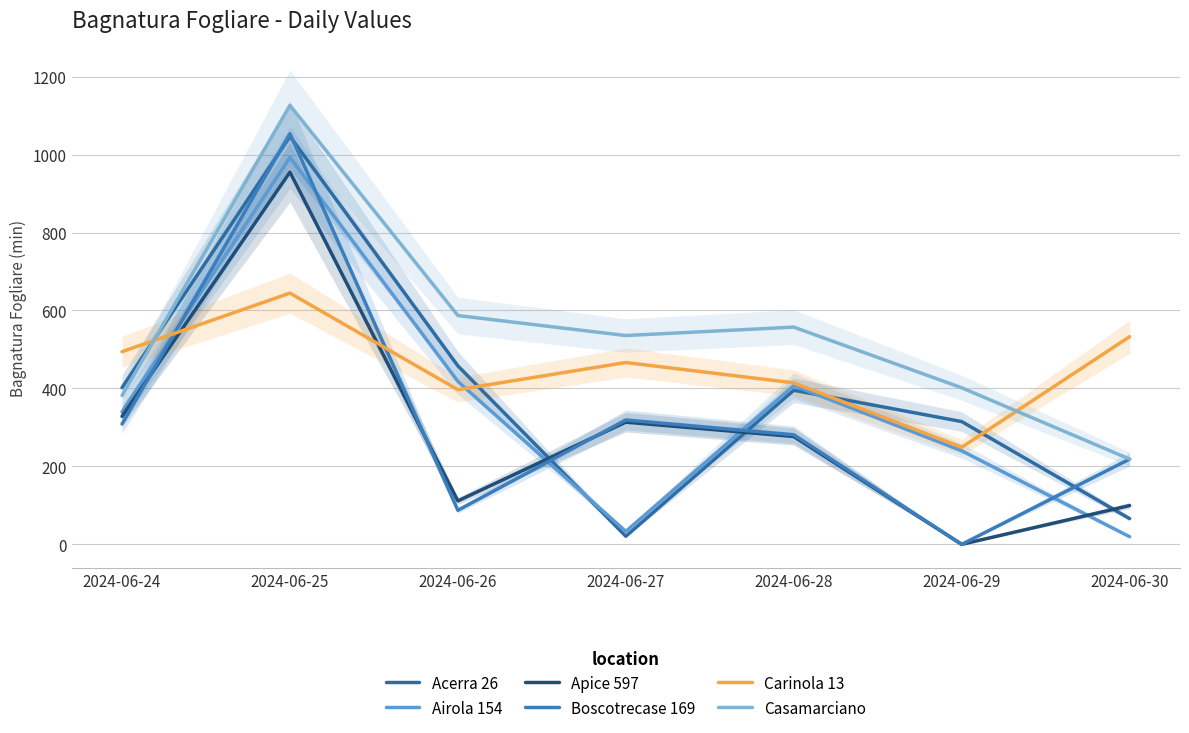

True or false: Boscotrecase 169 and Casamarciano intersect in this chart.

False